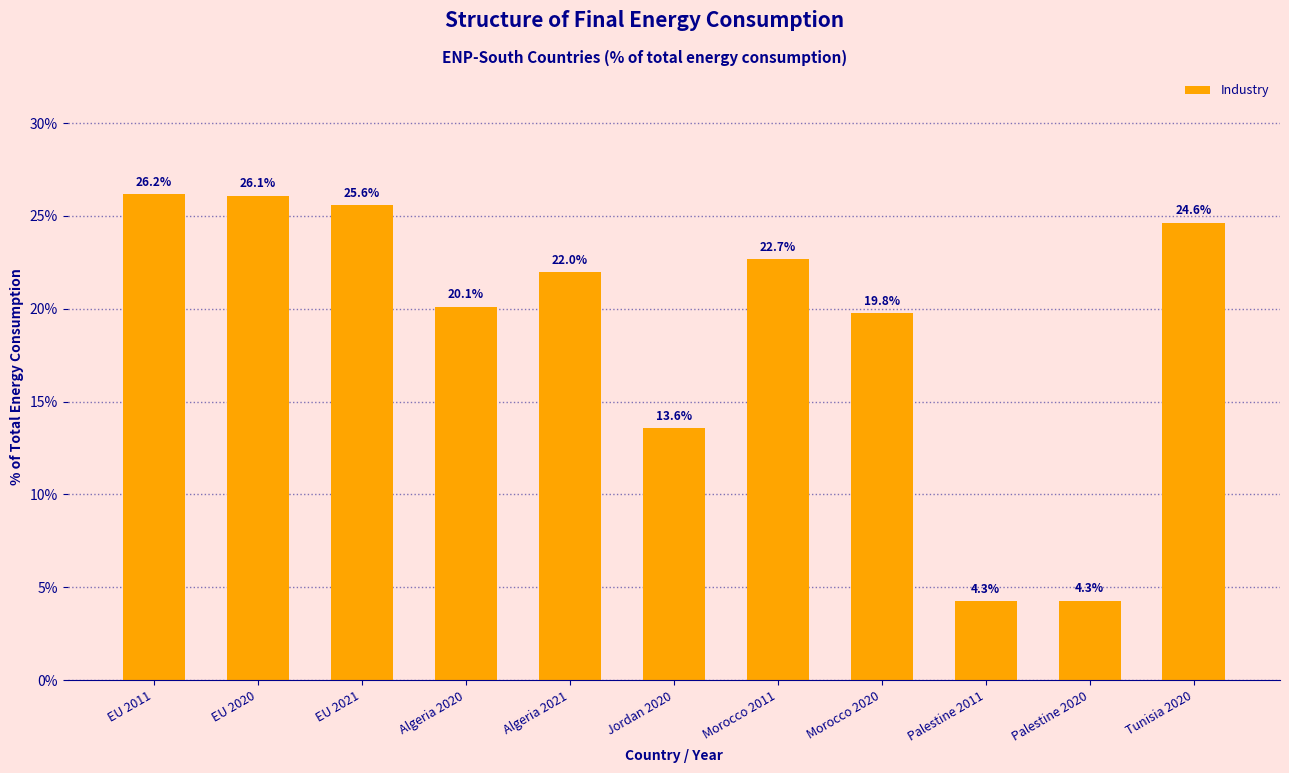

Reading left to right, list all the values displayed in this chart.

26.2	26.1	25.6	20.1	22.0	13.6	22.7	19.8	4.3	4.3	24.6